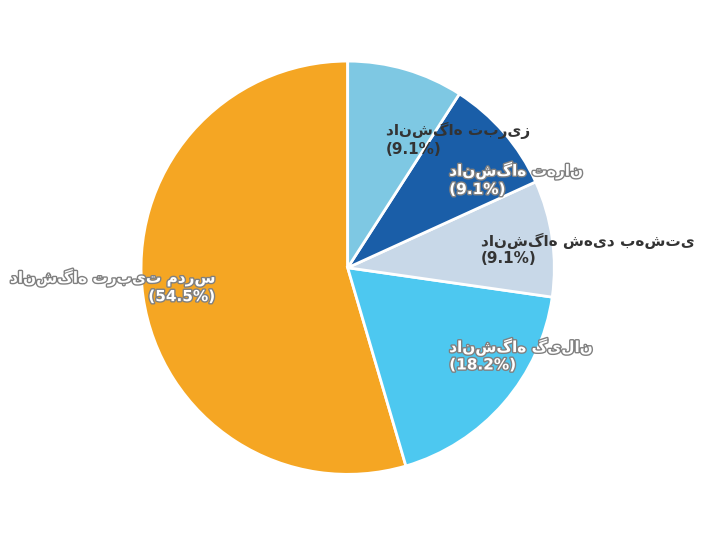

Count the number of slices in the pie.

5